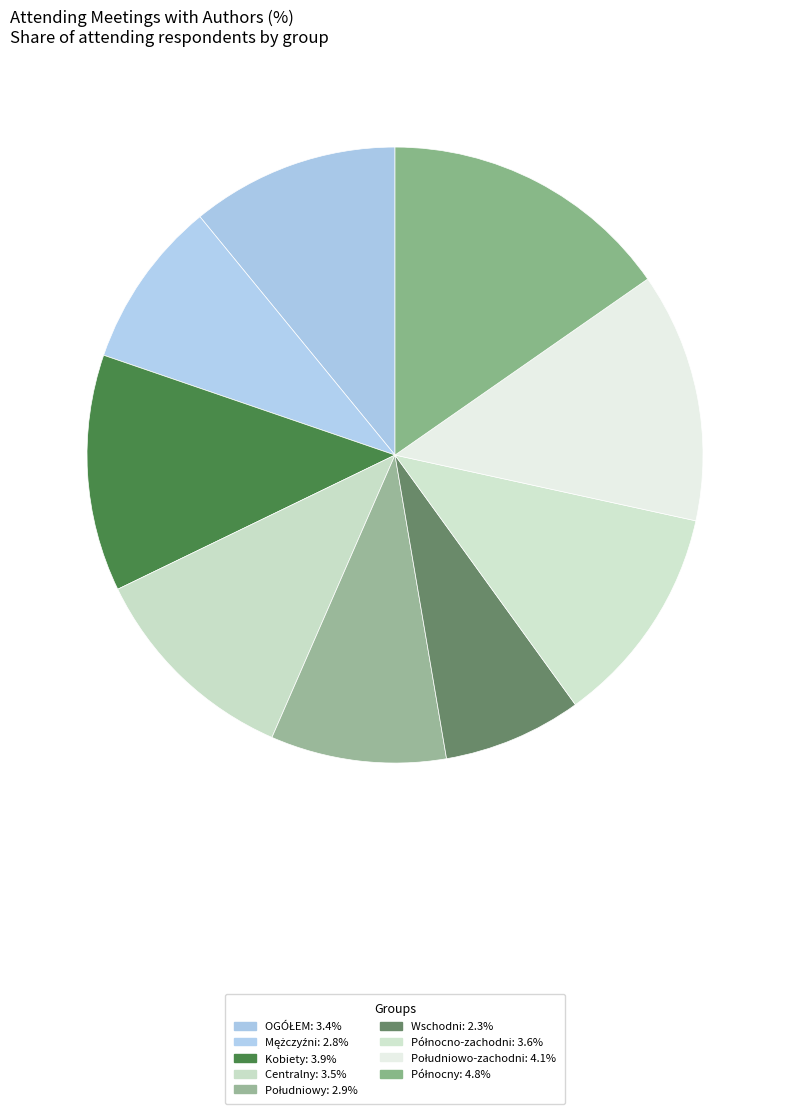

Count the number of slices in the pie.

9